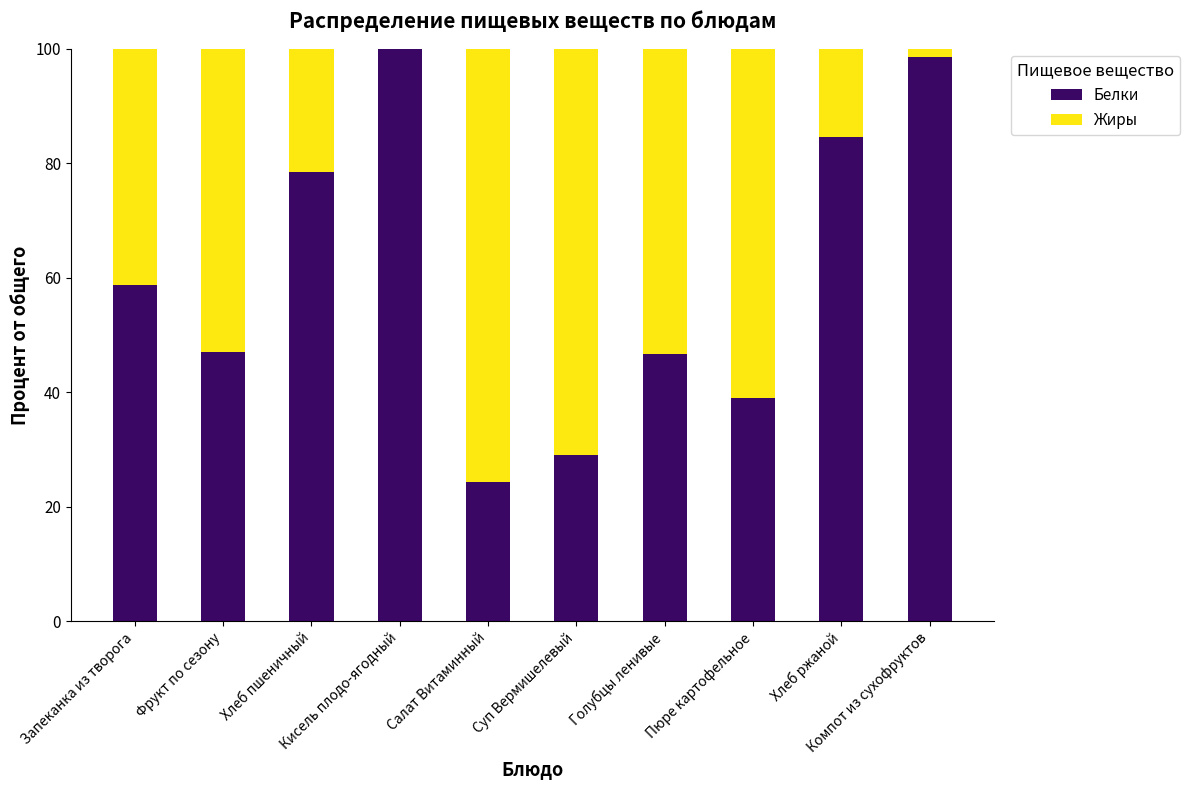

Which category has the highest value in the Белки series?

Кисель плодо-ягодный